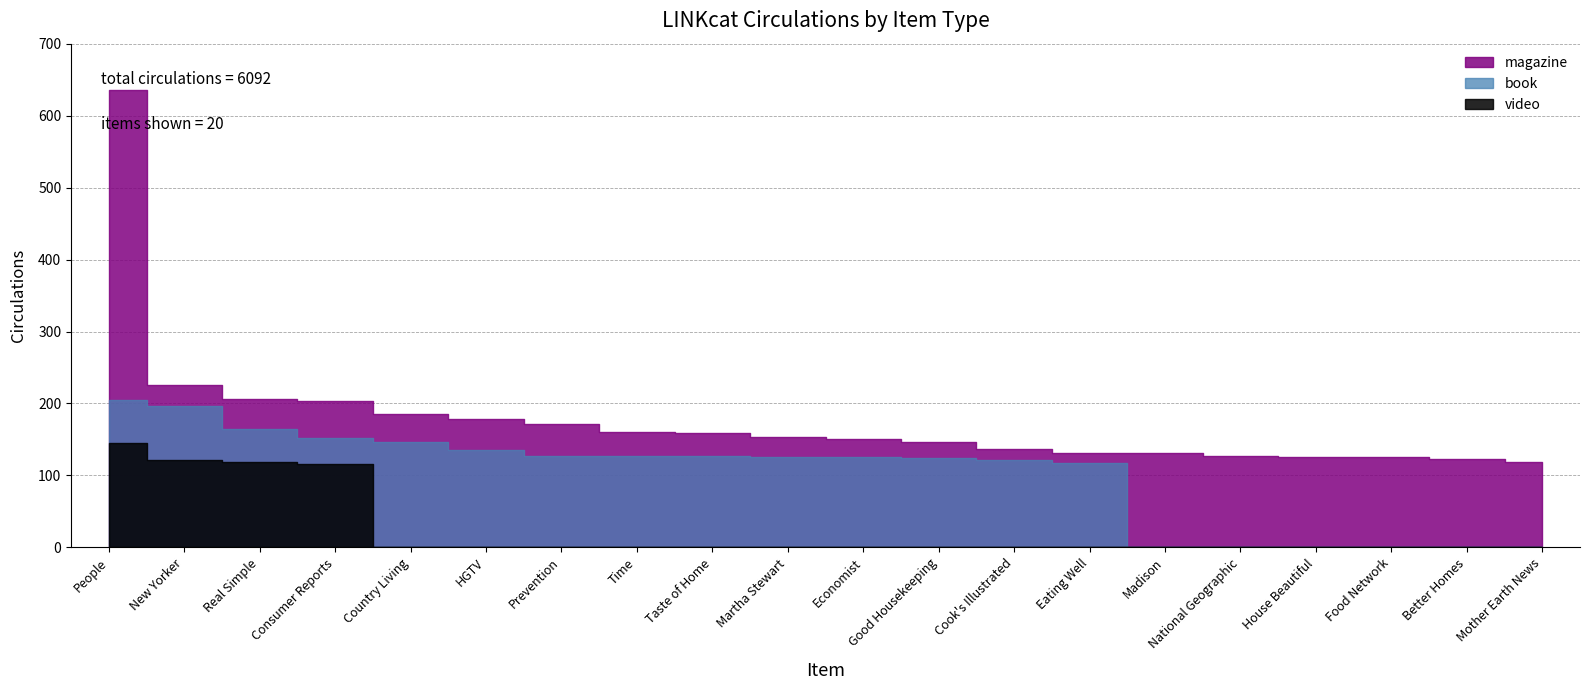

How many categories are shown in the chart?

20